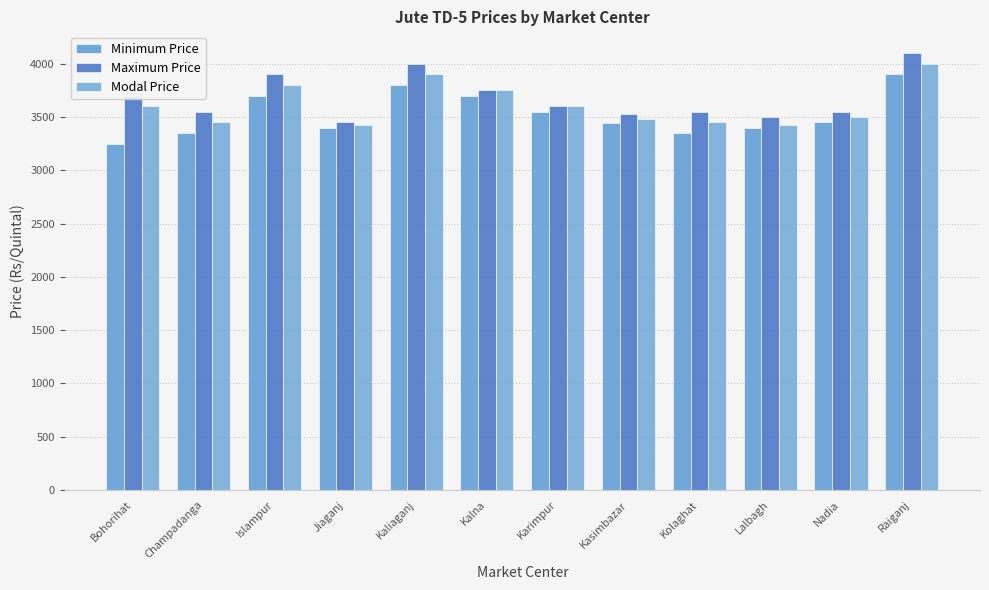

What is the value of the Modal Price bar at the 2nd from the left?

3450